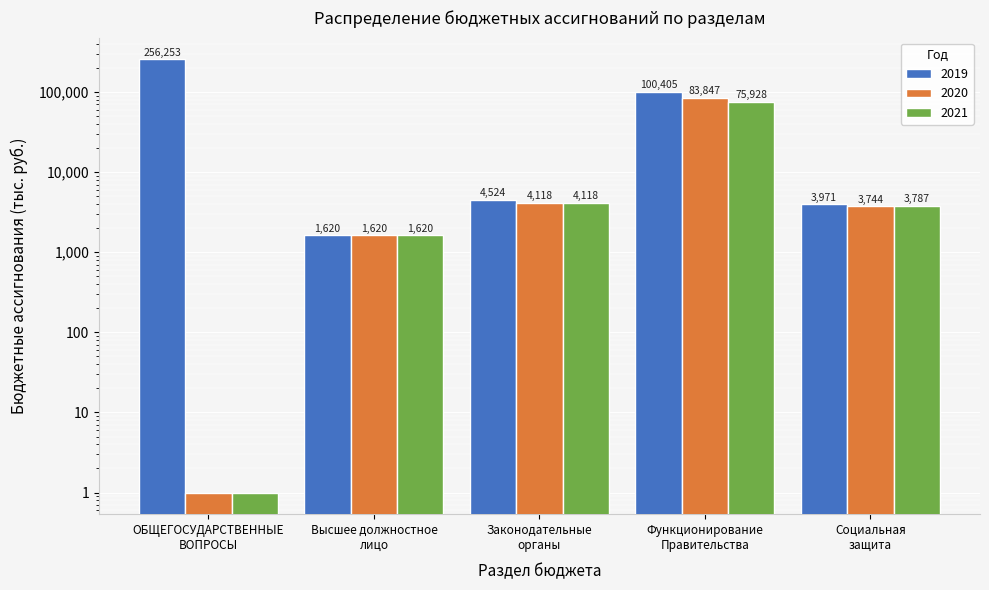

What is the difference between the 2019 values at Функционирование Правительства and Законодательные органы?

95881